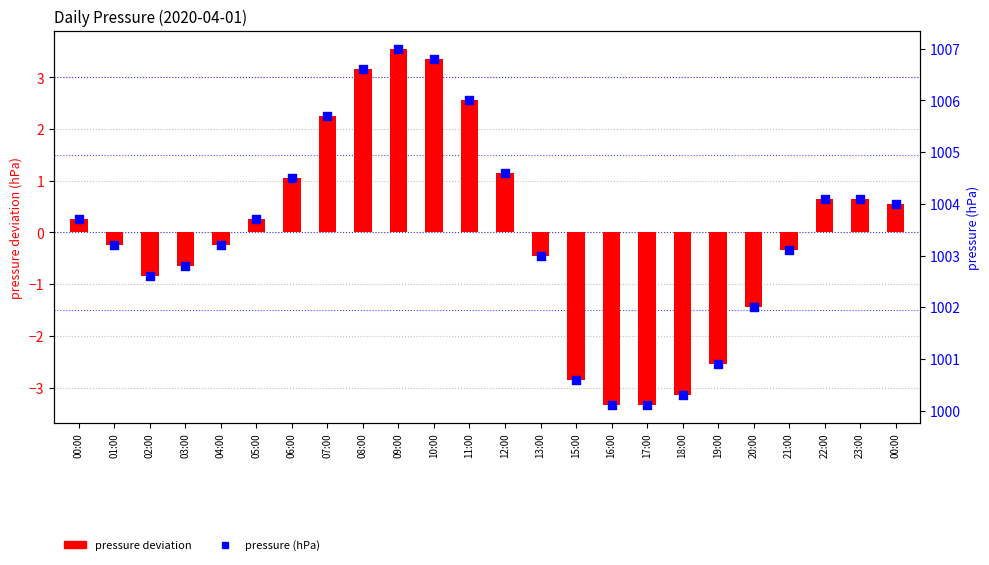

Which series contains the highest Y value?

pressure (hPa)